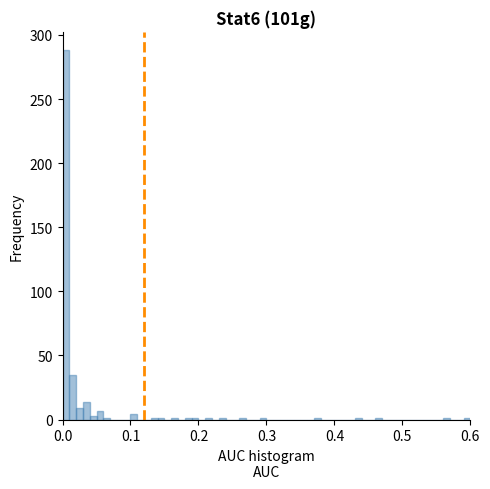

Around what value on the x-axis is the tallest bar? Give the approximate position of its centre, as read against the axis.

0.01